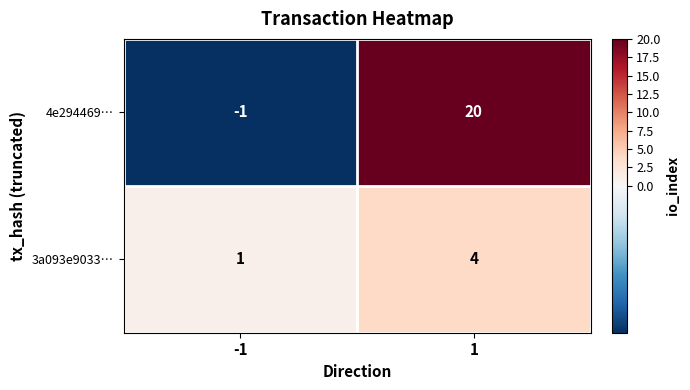

Is it true that 4e294469… equals 20 at 1?

True